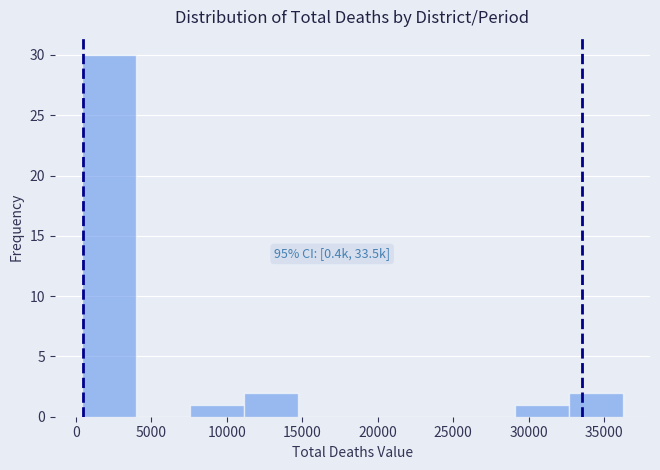

Over which range of the x-axis is the bar tallest?

500 to 4000